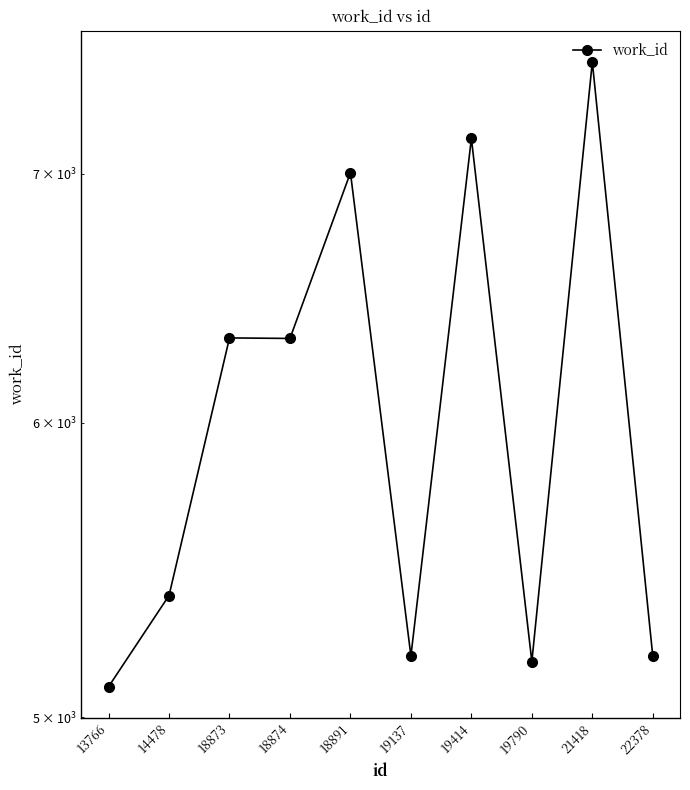

Rank the categories by value from lowest to highest.

13766, 19790, 22378, 19137, 14478, 18874, 18873, 18891, 19414, 21418